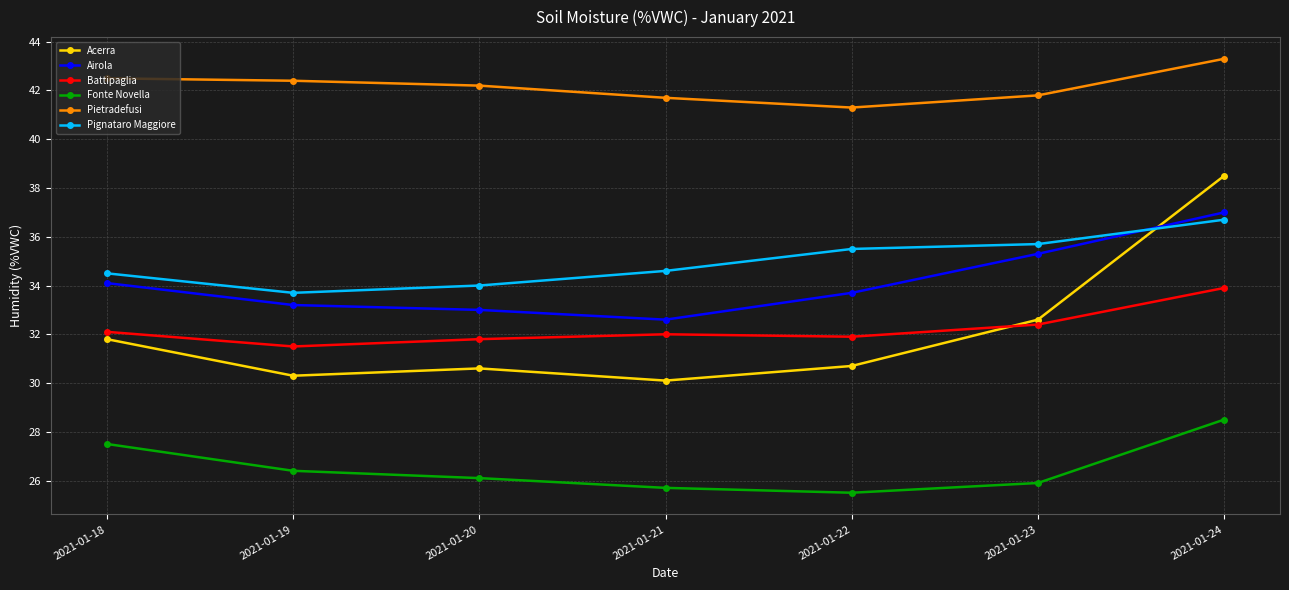

How many lines are shown in the chart?

6